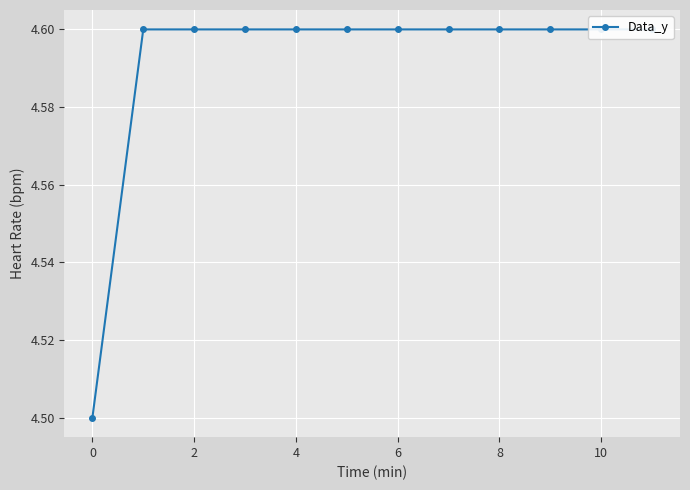

How many categories are shown in the chart?

12